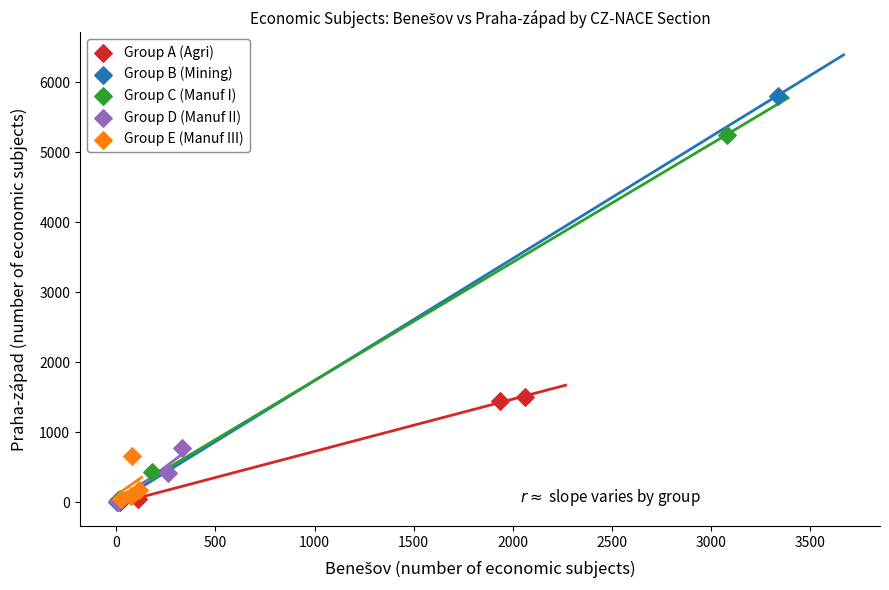

Which series has the largest Y range (max minus min)?

Group B (Mining)